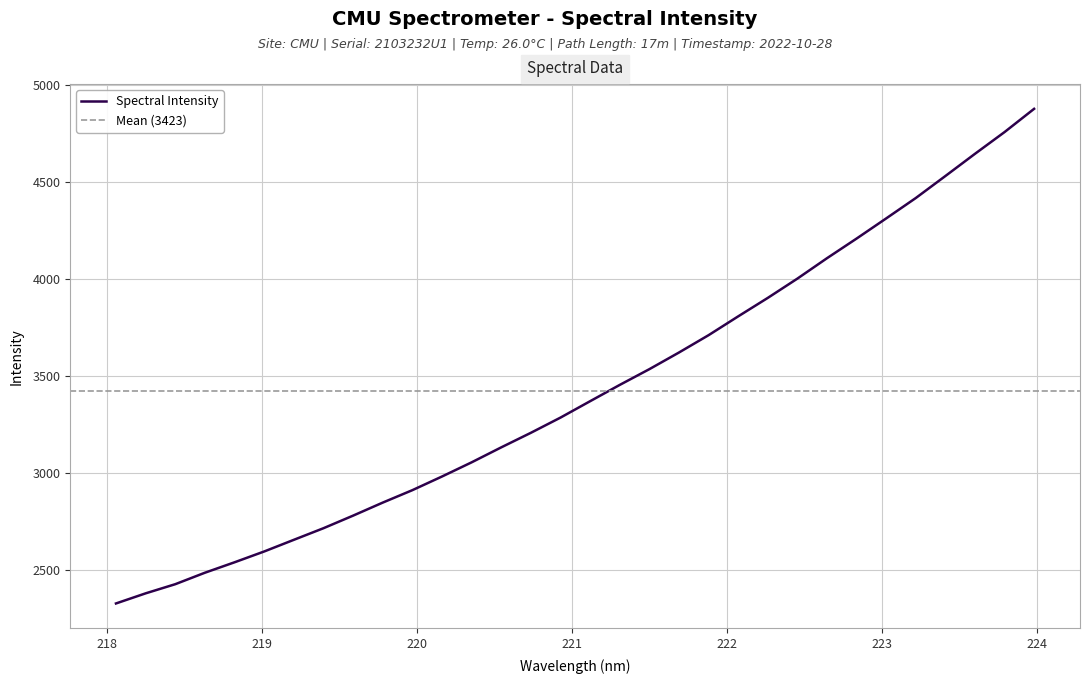

Which category has the highest value across all series?

223.9802